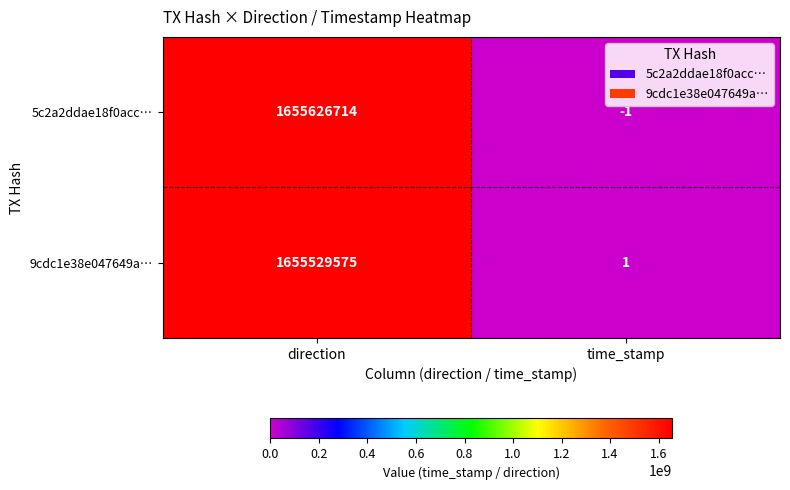

What is the sum of the 9cdc1e38e047649a… values at direction and time_stamp?

1655529576